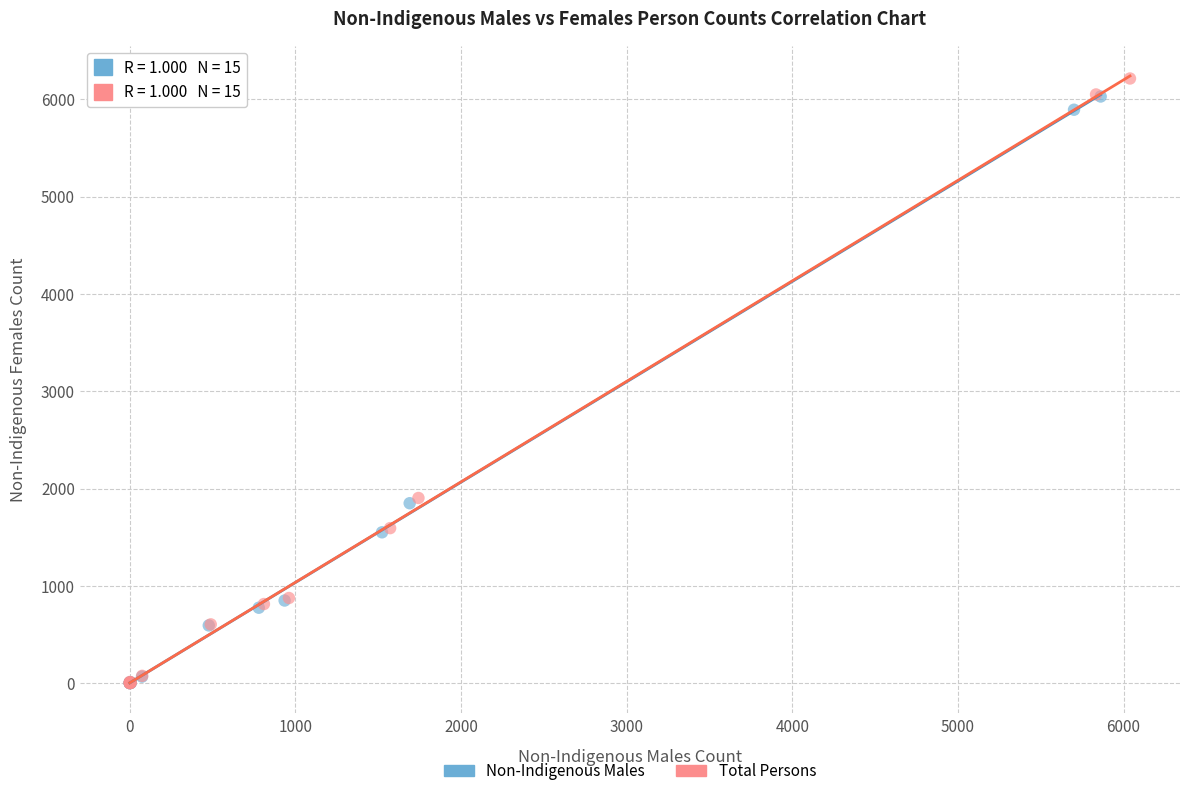

Which series has the widest spread of Y values?

Total Persons